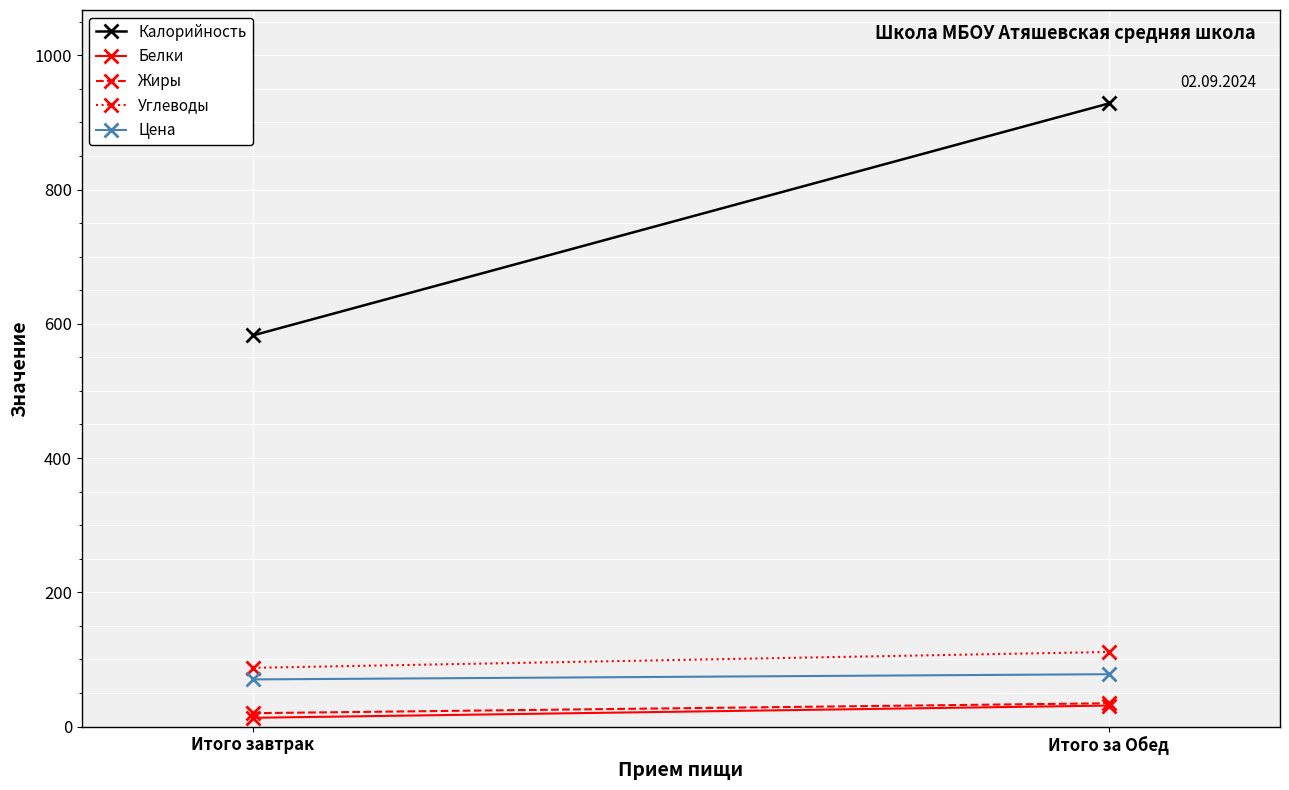

Rank the series at Итого завтрак from highest to lowest value.

Калорийность, Углеводы, Цена, Жиры, Белки